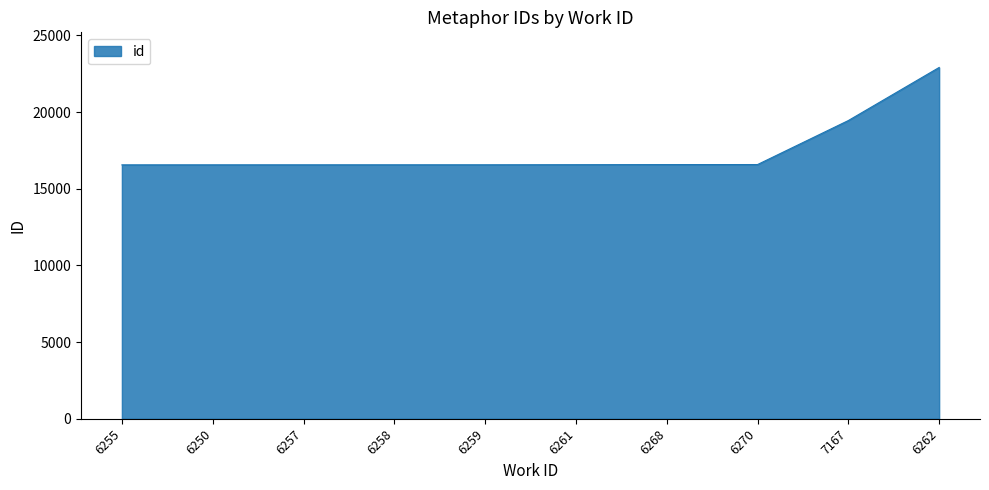

What is the greatest value displayed?

22910